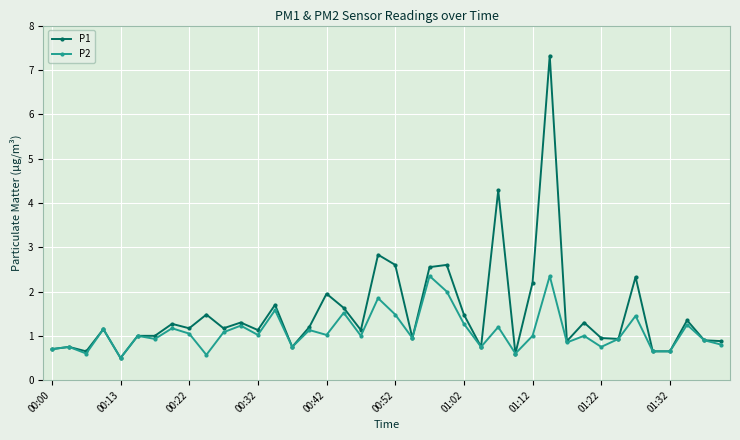

Which series has the widest spread of values?

P1